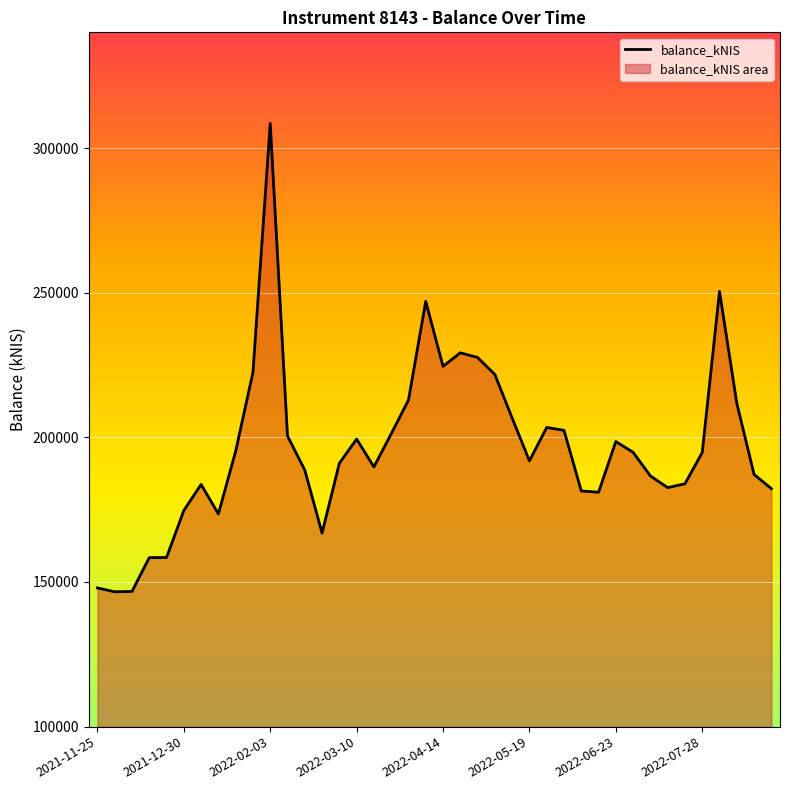

What is the greatest value displayed?

308502.5